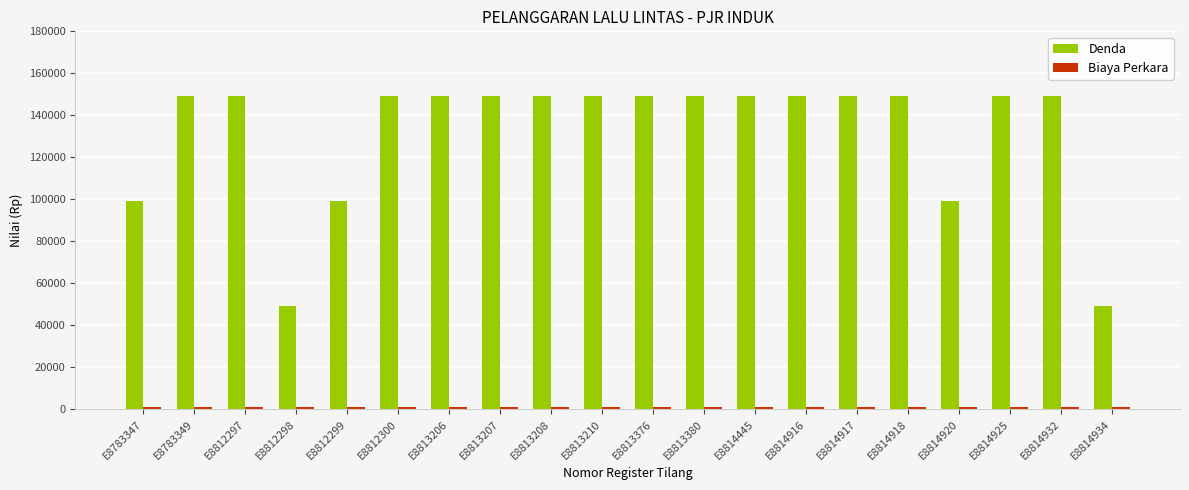

Between E8783347 and E8814934, which series saw the biggest shift?

Denda